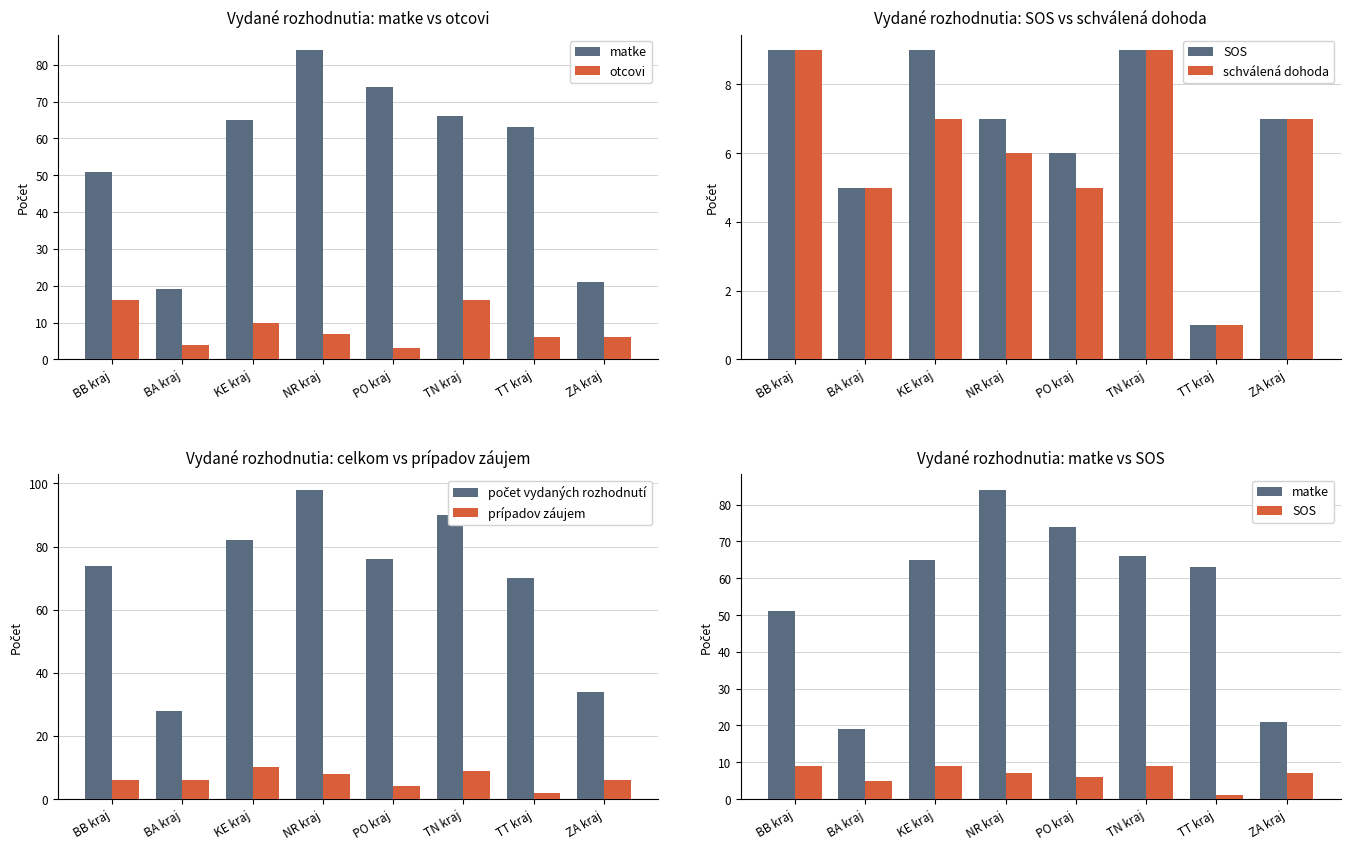

What is the difference between the prípadov záujem values at PO kraj and KE kraj?

6